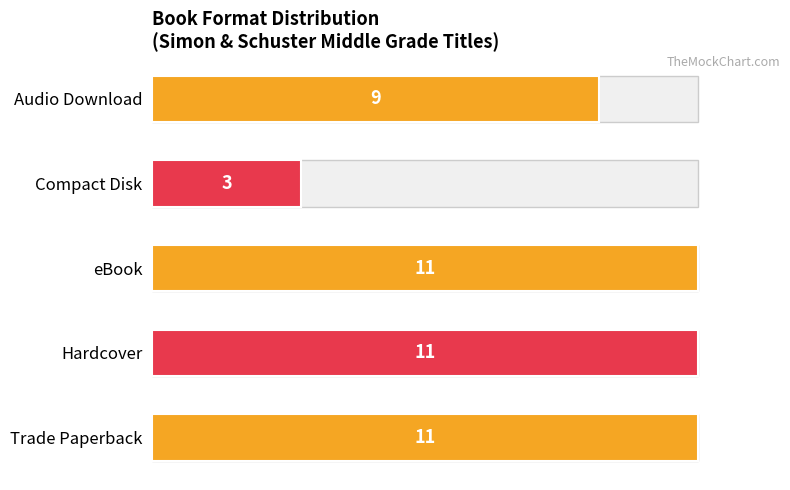

What is the value of the 3rd bar from the left?

11